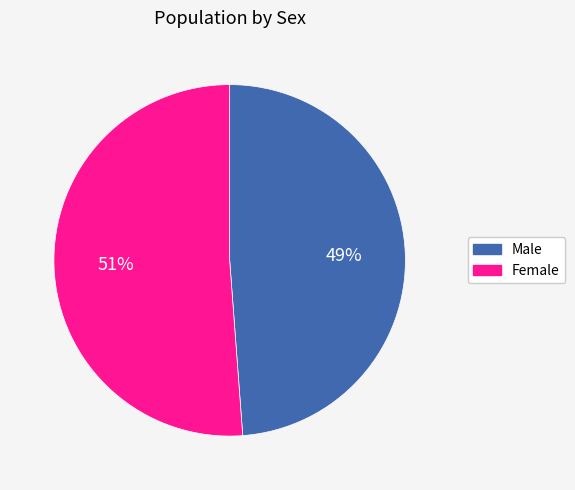

Is it true that Male is 49% of the pie?

True